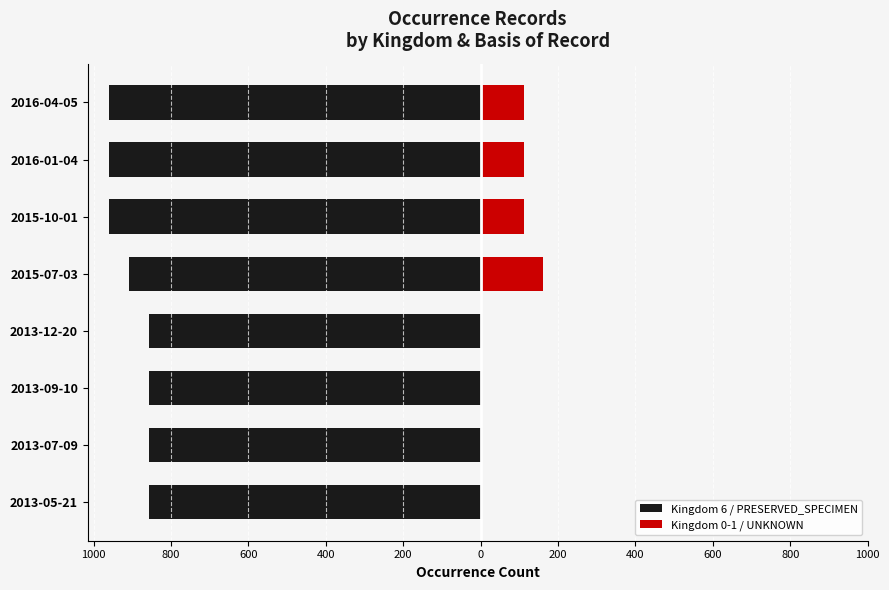

How many groups of bars are there?

8